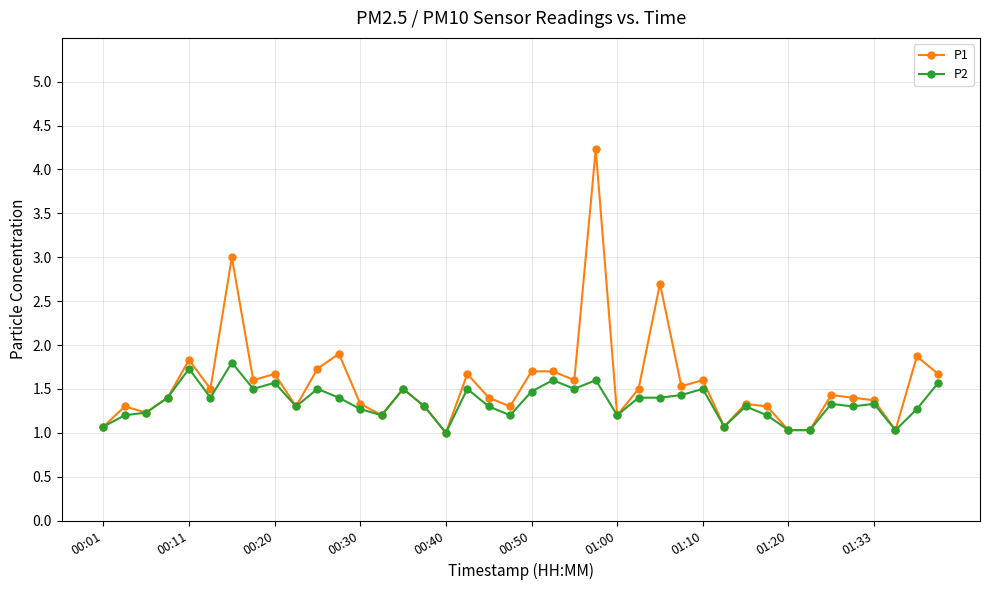

What is the value of the P2 point at the 34th from the left?

1.0